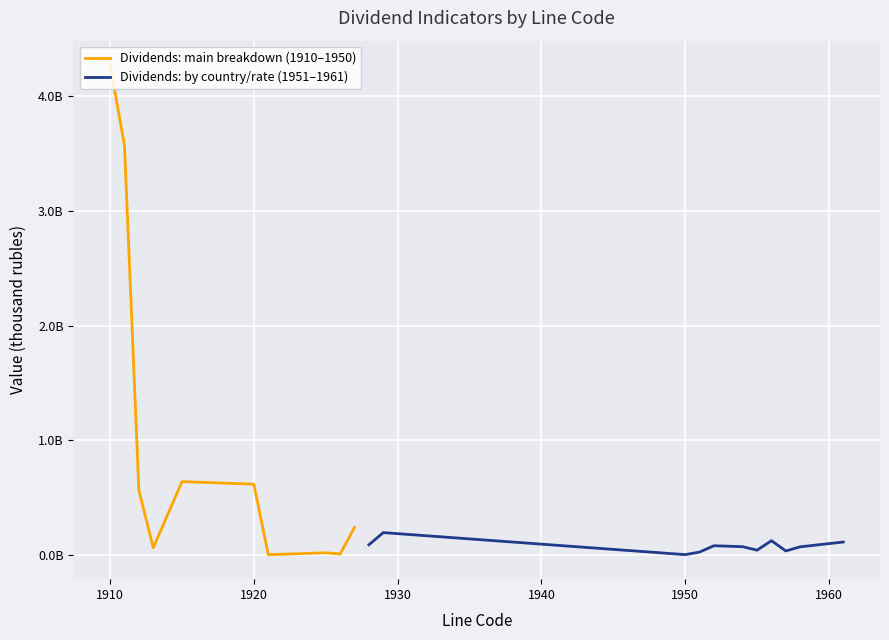

Does the chart display data point markers on the line(s)?

No